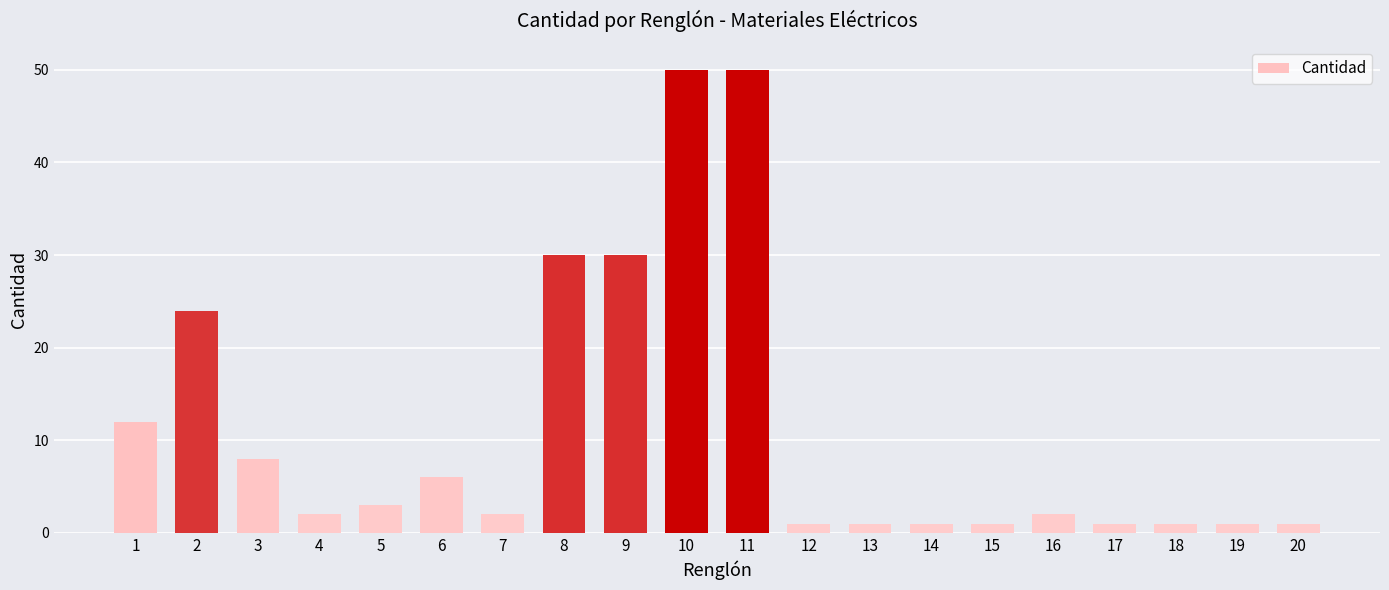

What is the maximum value shown in the chart?

50